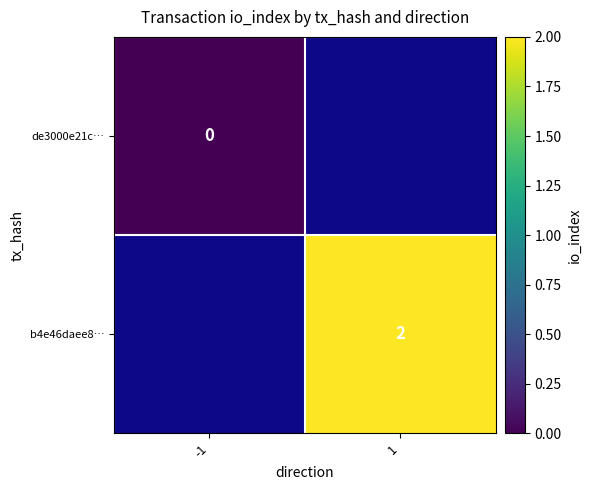

Is the value of b4e46daee8… at 1 greater than the value of de3000e21c… at -1?

Yes